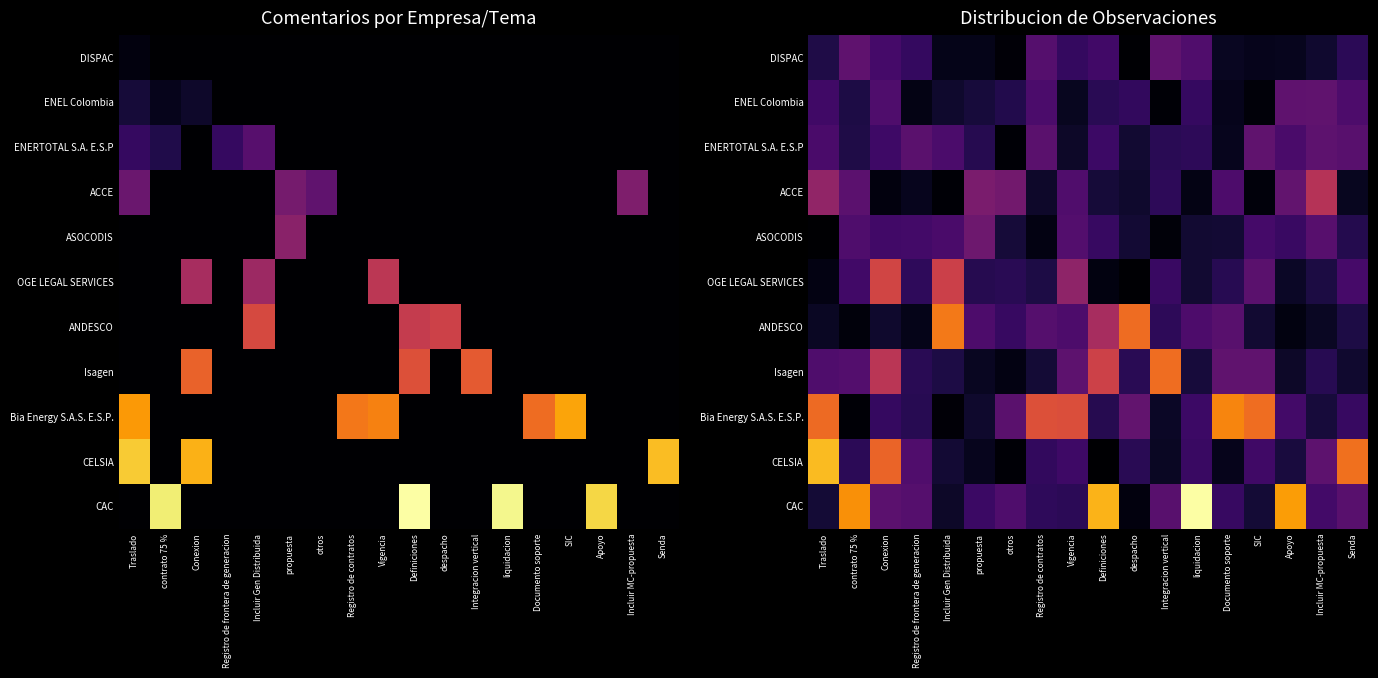

At how many categories does at least one series exceed 39?

5